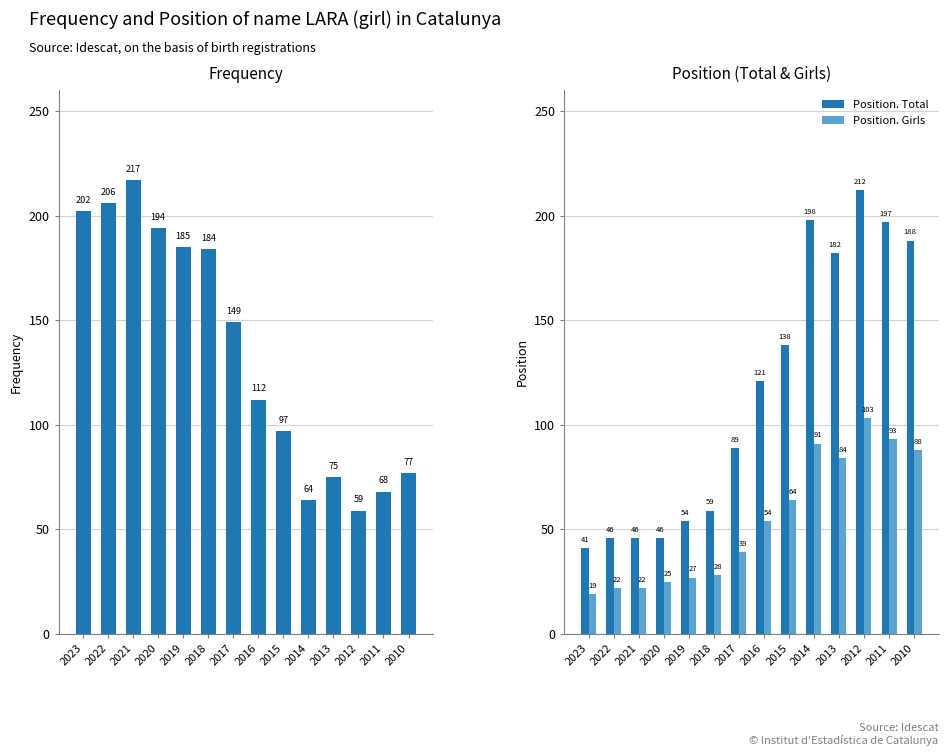

Which series has the widest spread of values?

Position. Total